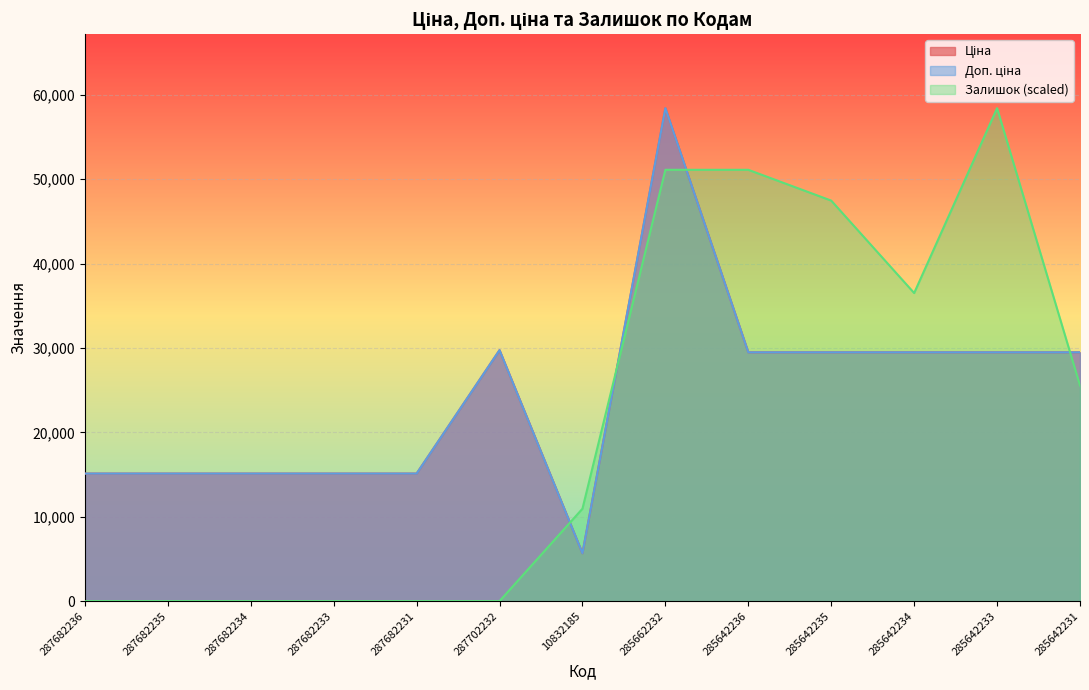

Reading left to right, what are all the values shown in this chart?

Ціна: 15120.0	15120.0	15120.0	15120.0	15120.0	29747.2	5673.8	58426.5	29491.5	29491.5	29491.5	29491.5	29491.5
Доп. ціна: 15120.0	15120.0	15120.0	15120.0	15120.0	29747.2	5673.8	58426.5	29491.5	29491.5	29491.5	29491.5	29491.5
Залишок: 0.0	0.0	0.0	0.0	0.0	0.0	10955.0	51123.2	51123.2	47471.6	36516.6	58426.5	25561.6